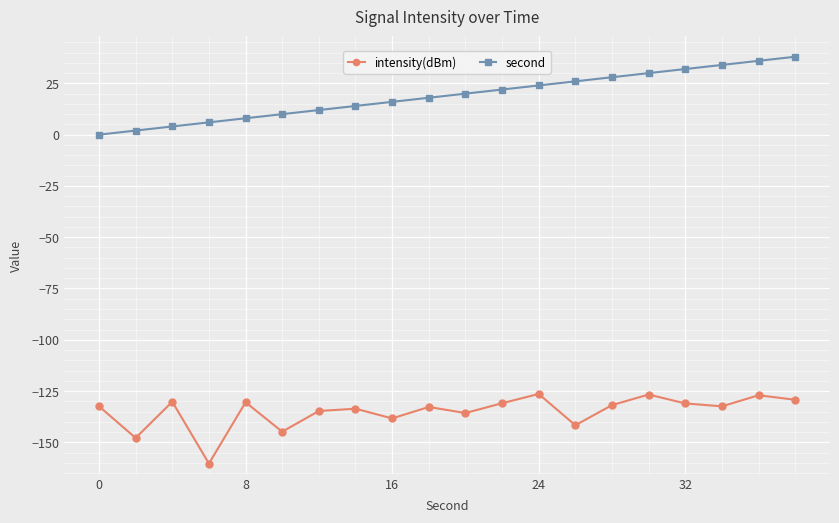

List the series in order of their overall mean, highest first.

second, intensity(dBm)